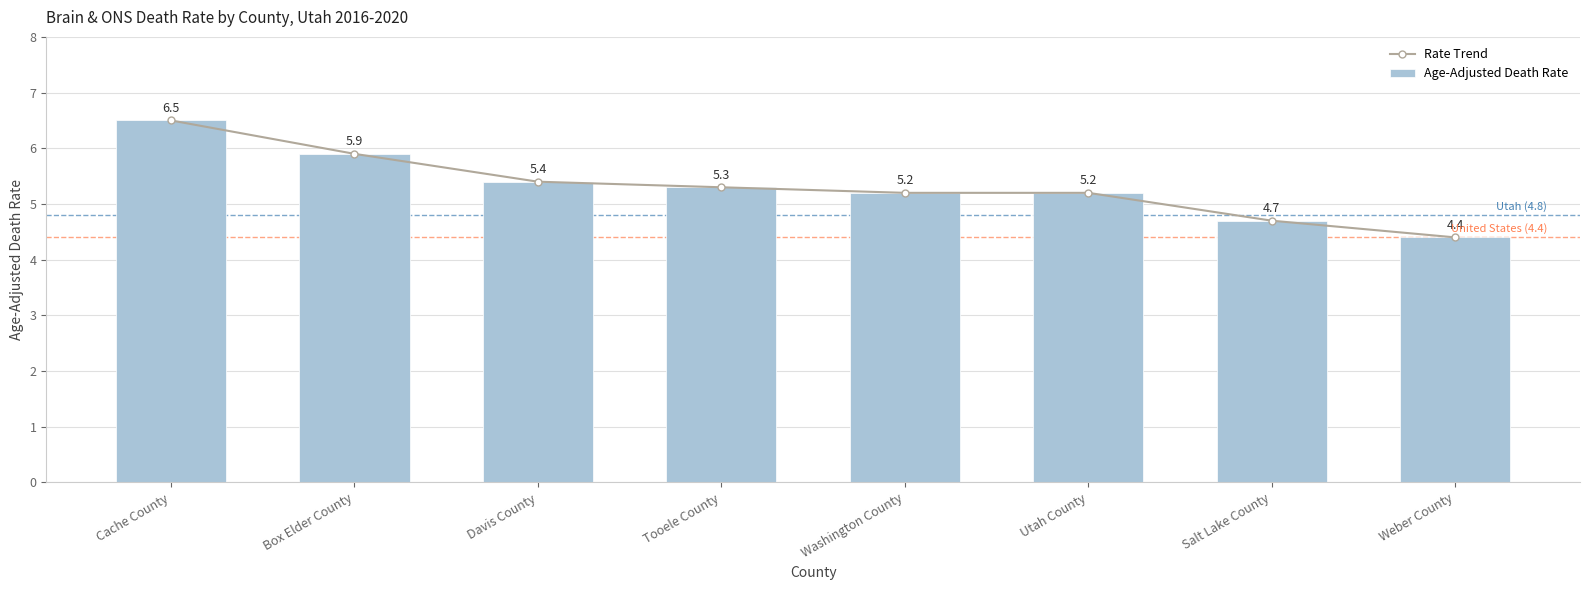

How many data points in Rate Trend are above 5?

6